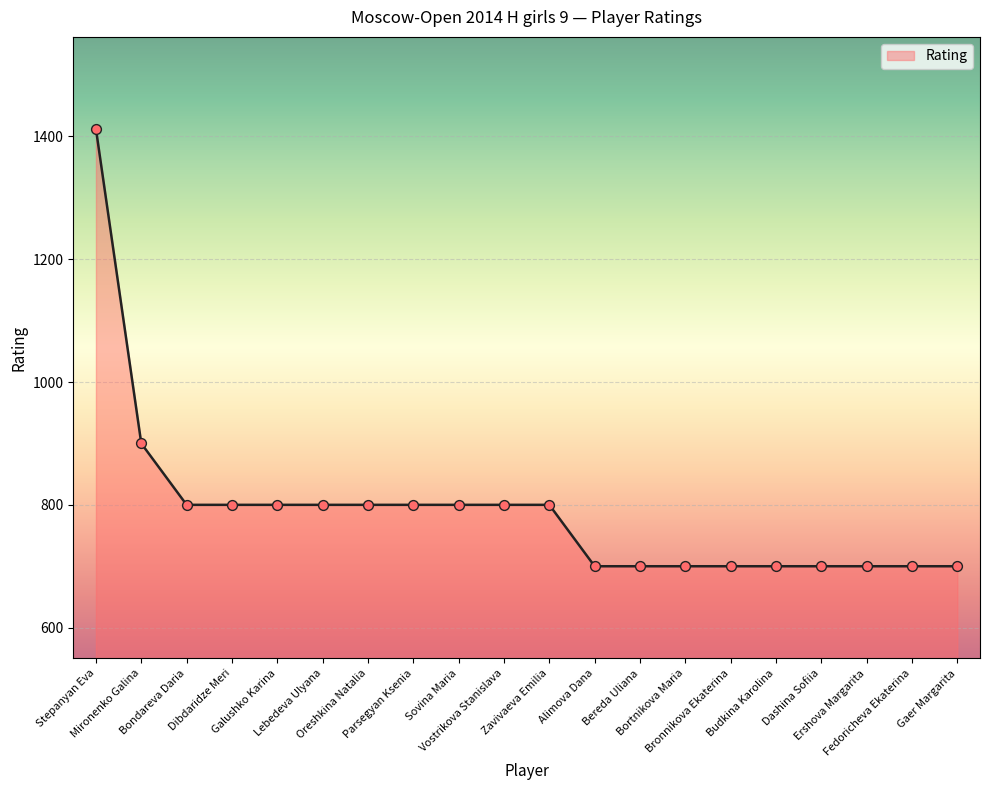

What is the change in value from Stepanyan Eva to Galushko Karina?

-612